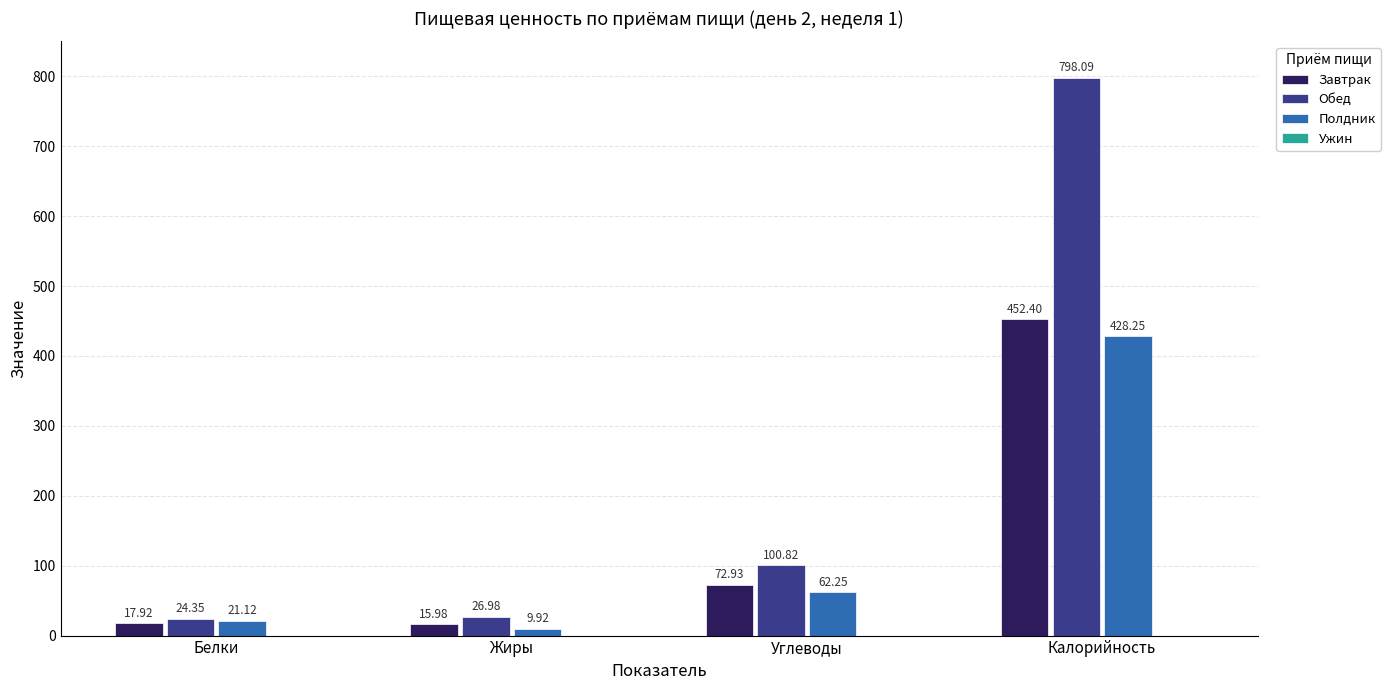

At how many categories does at least one series exceed 17?

4